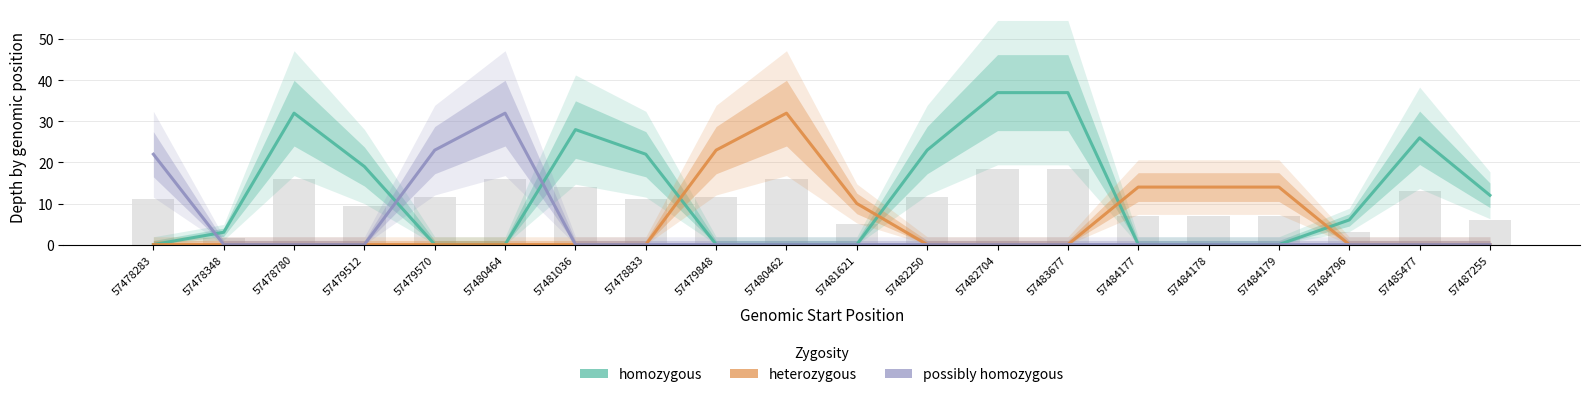

Rank the series by their maximum value, from lowest to highest.

heterozygous, possibly homozygous, homozygous